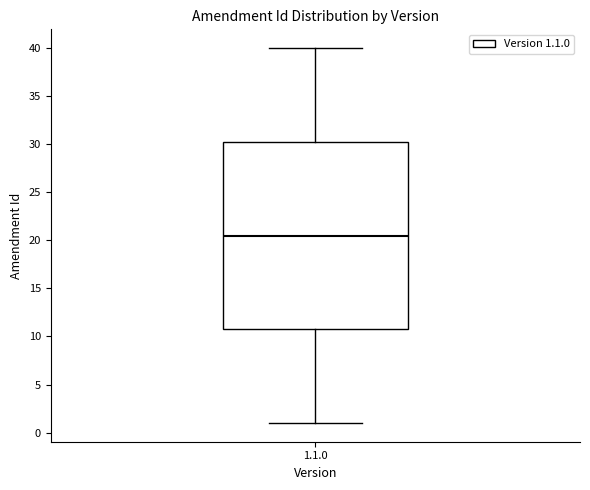

Read this box plot against the y-axis: the position of the median line, the range covered by the box, and the ends of both whiskers. The values are not printed on the chart, so give them approximately, as read against the axis.

median 20.5, box 11.0 to 30.5, whiskers 1.0 to 40.0